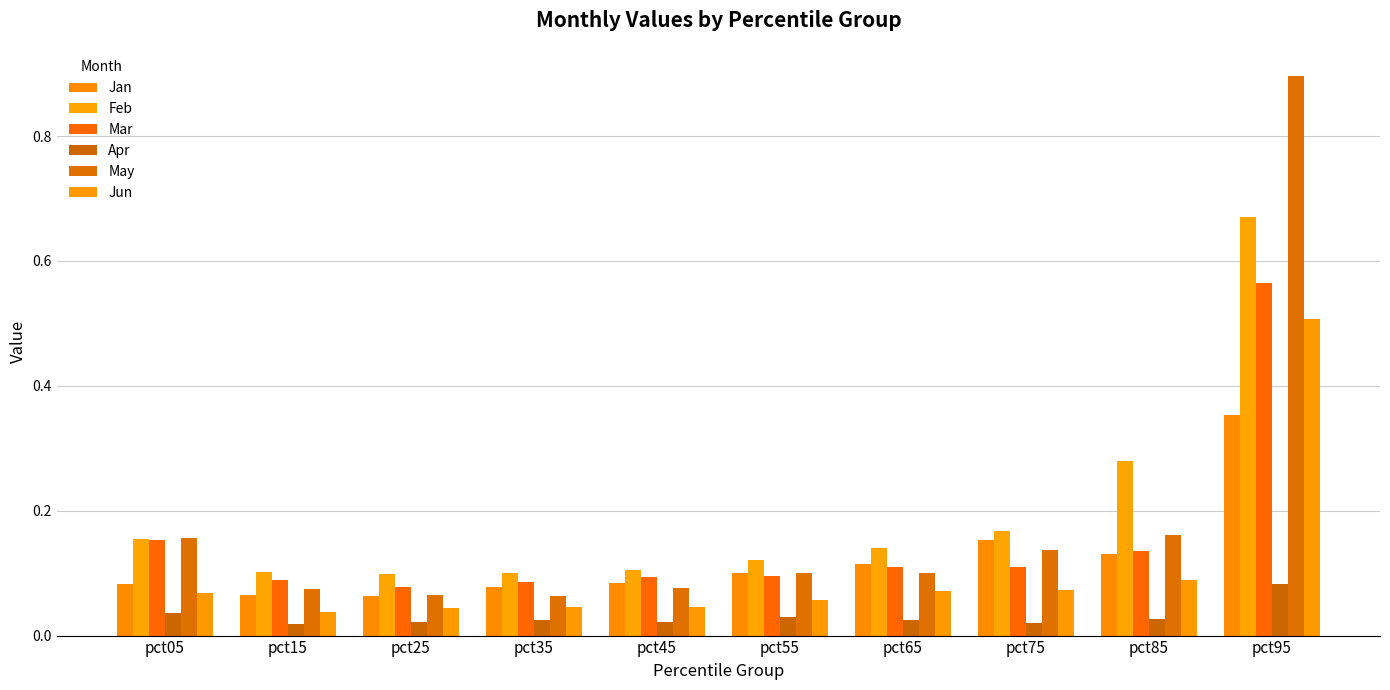

Rank the series by their maximum value, from lowest to highest.

Apr, Jan, Jun, Mar, Feb, May